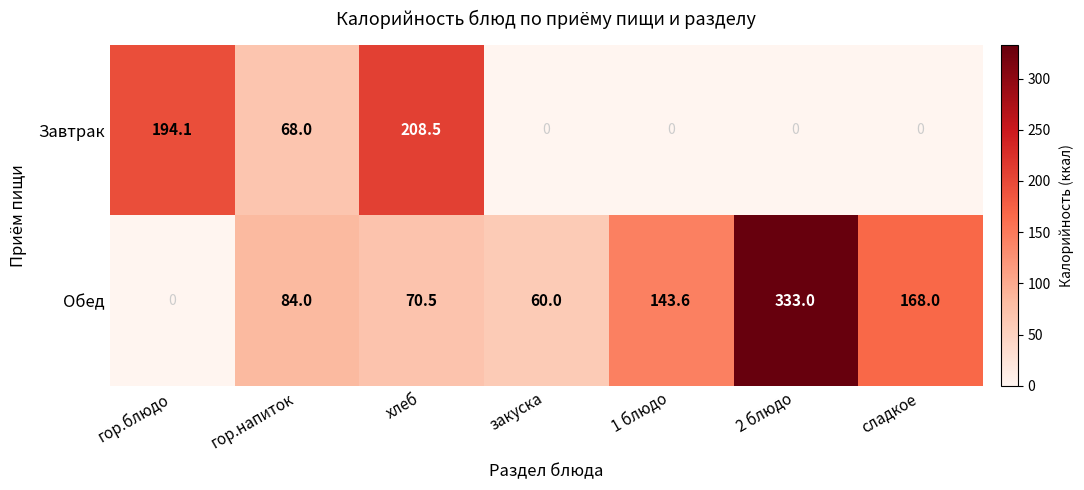

Where is Обед nearest to the value 166?

сладкое